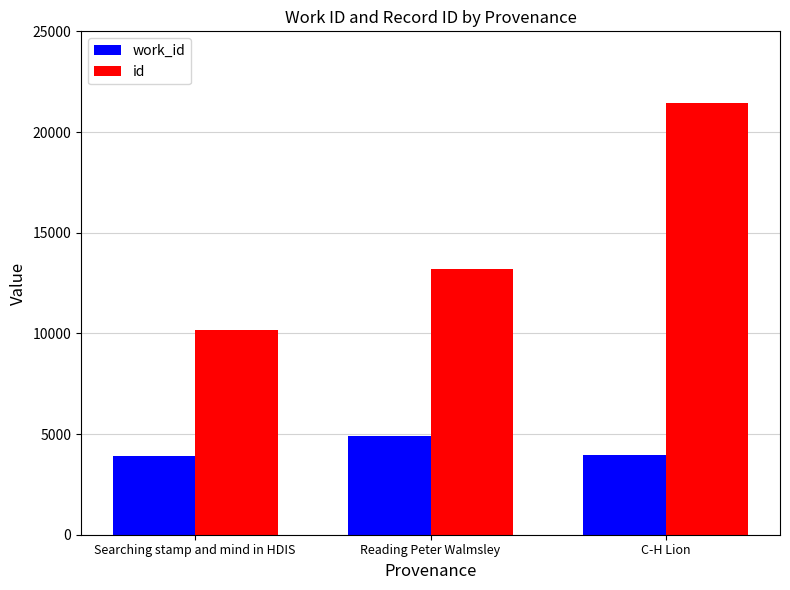

Where is id nearest to the value 15796?

Reading Peter Walmsley